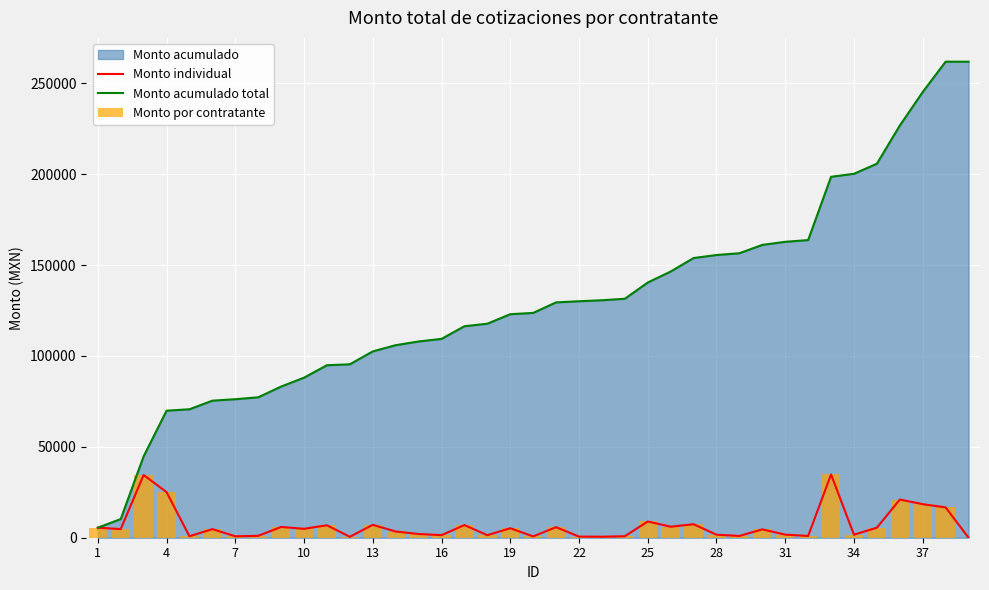

Between 13 and 32, which series saw the biggest shift?

Monto acumulado total